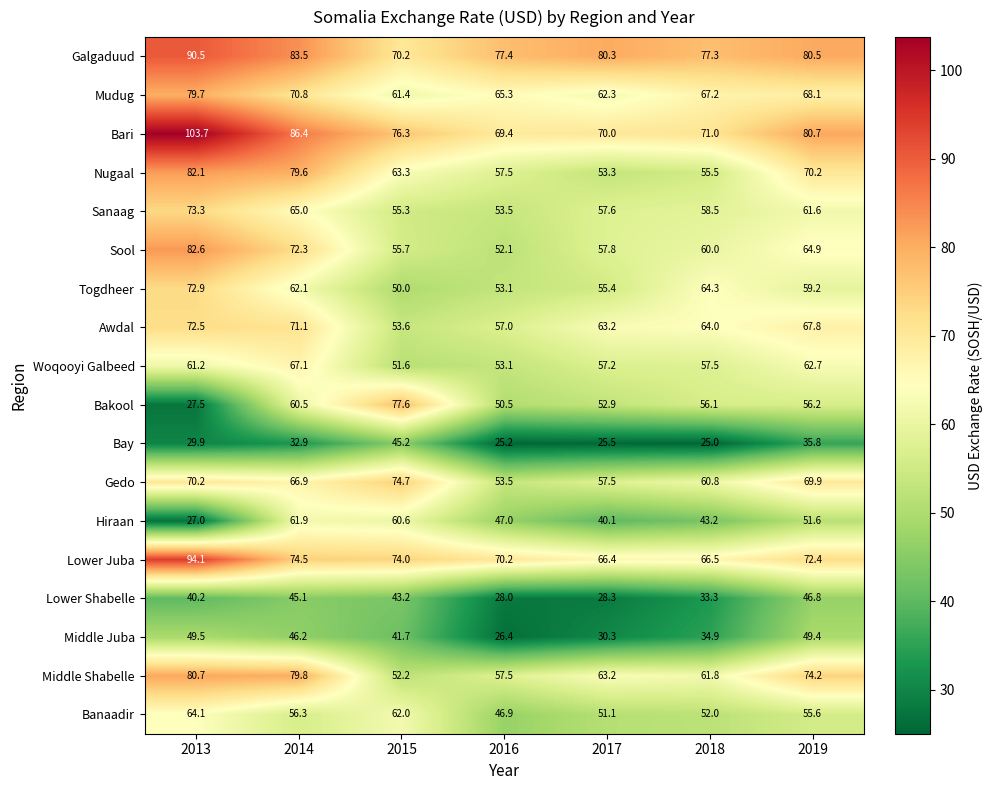

True or false: Galgaduud has a value of 122.5 at 2016.

False